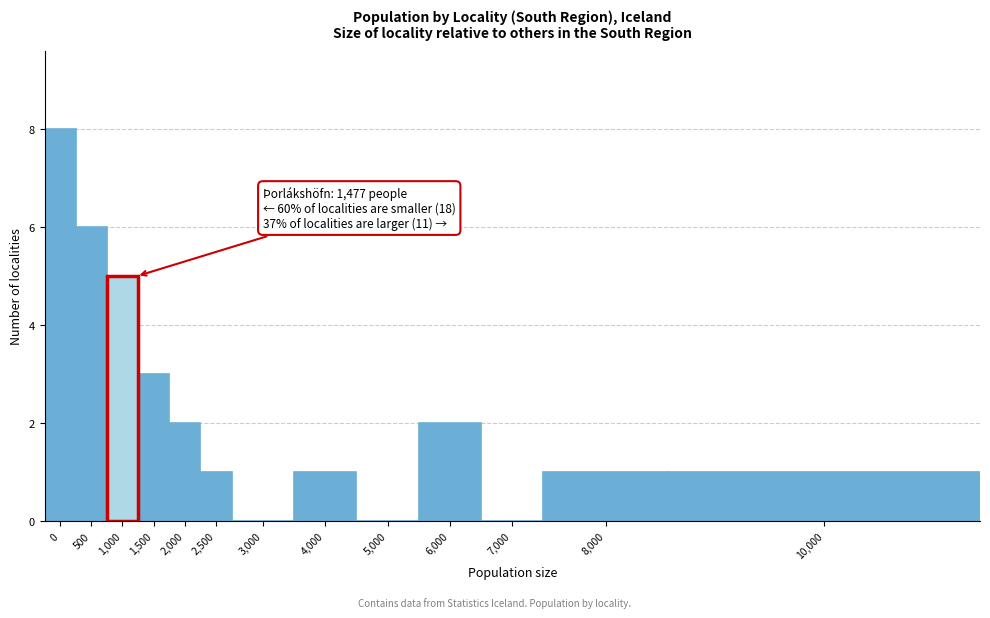

Reading right to left, list all the values displayed in this chart.

10,000=1	8,000=1	7,000=0	6,000=2	5,000=0	4,000=1	3,000=0	2,500=1	2,000=2	1,500=3	1,000=5	500=6	0=8